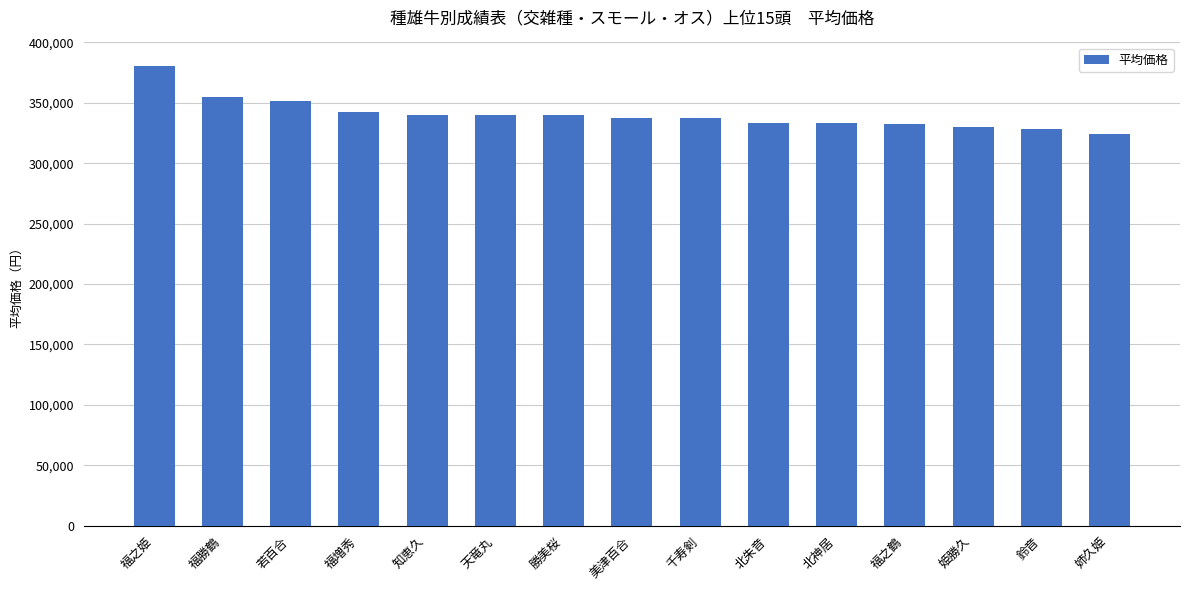

What is the value of the 6th bar from the left?

339900